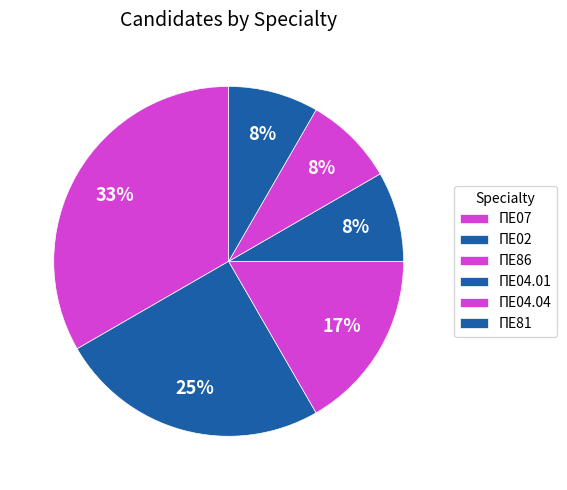

What portion of the pie excludes ΠΕ07?

66.7%